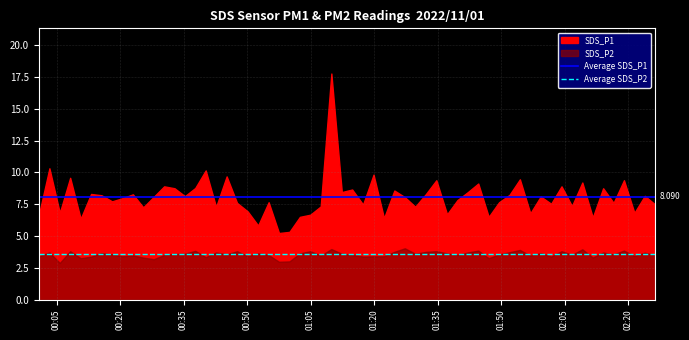

Which series has the largest total across all categories?

Average SDS_P1